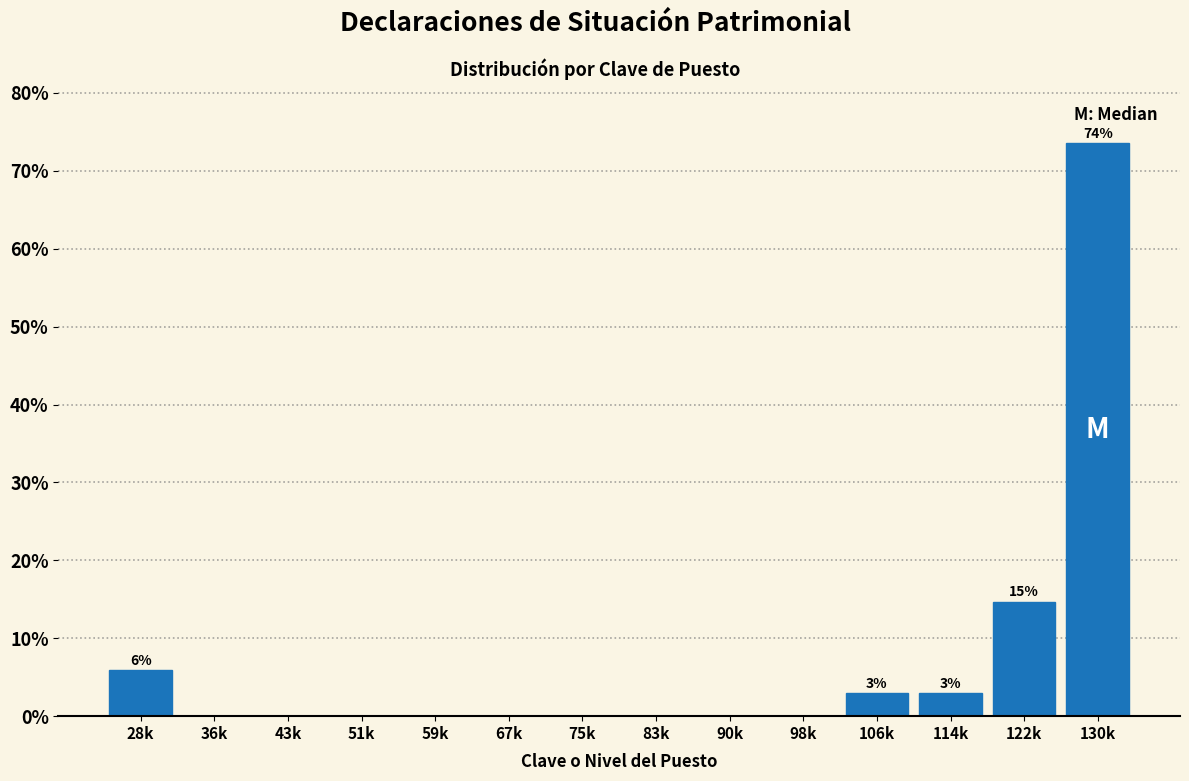

Reading right to left, list all the values displayed in this chart.

130k=73.5	122k=14.7	114k=2.9	106k=2.9	98k=0.0	90k=0.0	83k=0.0	75k=0.0	67k=0.0	59k=0.0	51k=0.0	43k=0.0	36k=0.0	28k=5.9